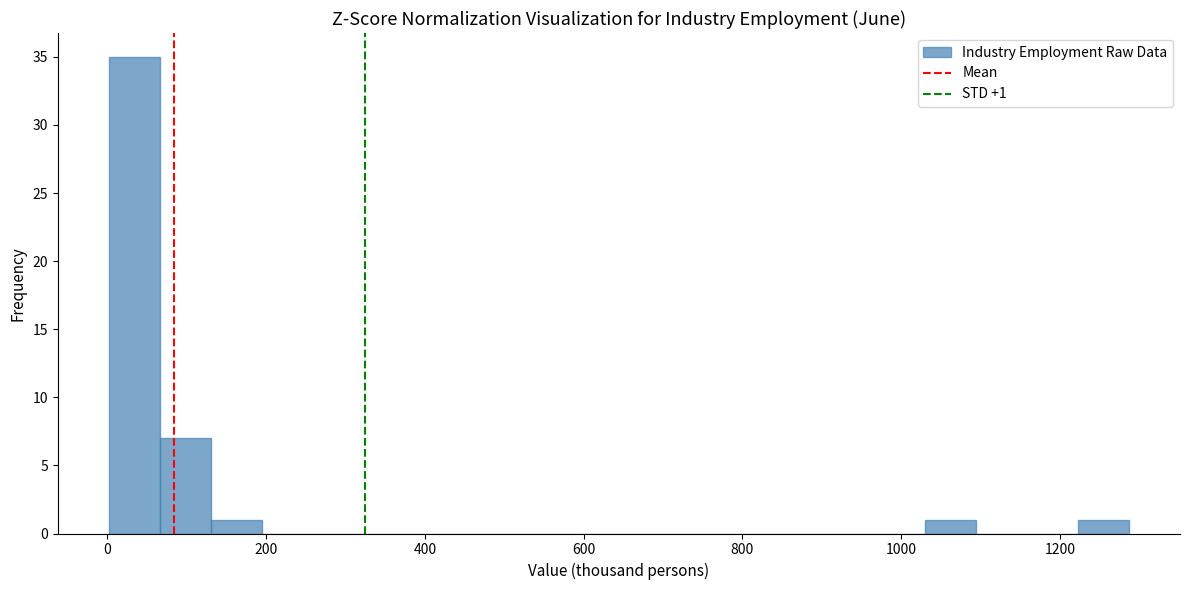

Read against the x-axis, roughly where is the centre of the tallest bar?

40